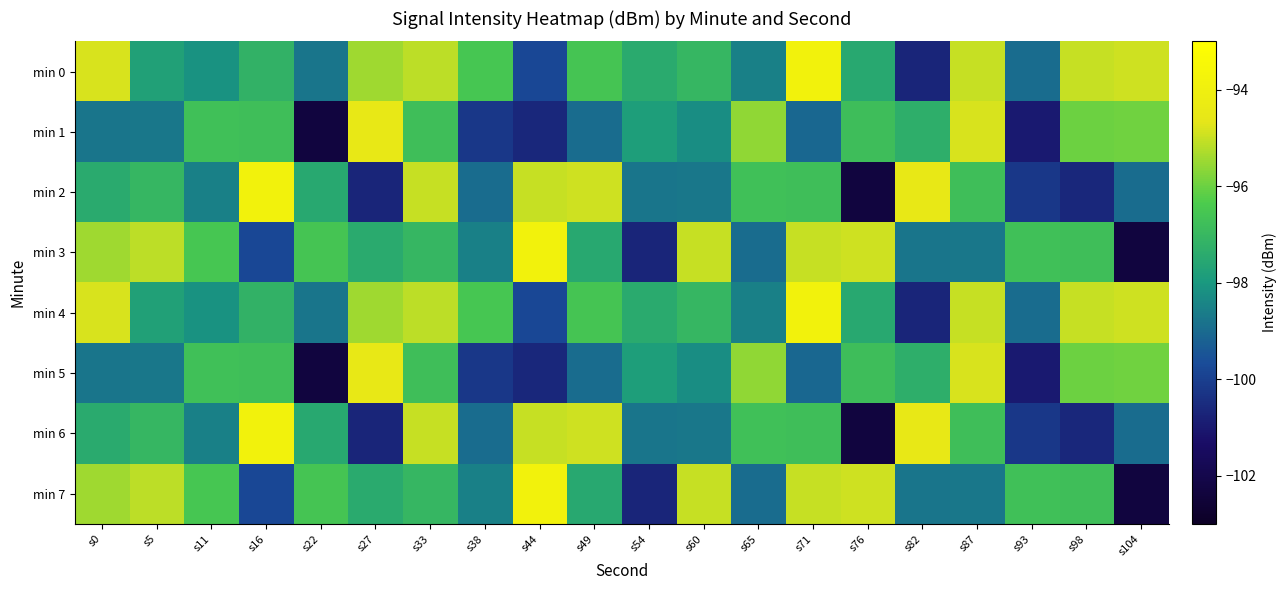

How many categories are shown in the chart?

20